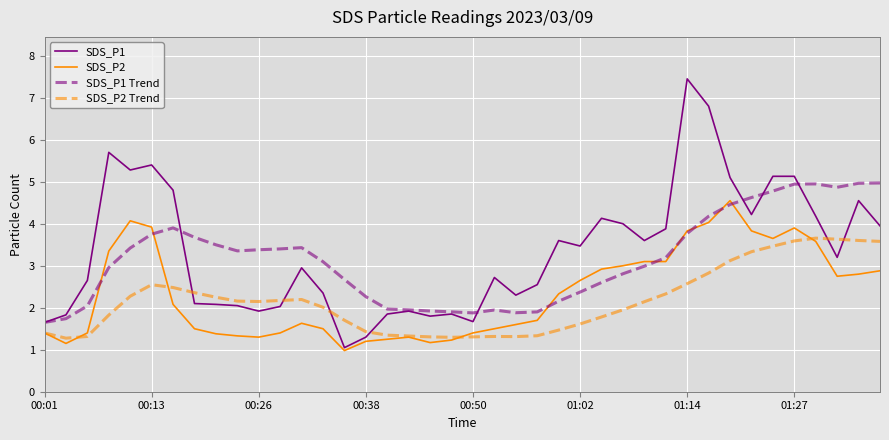

Which series has the widest spread of values?

SDS_P1